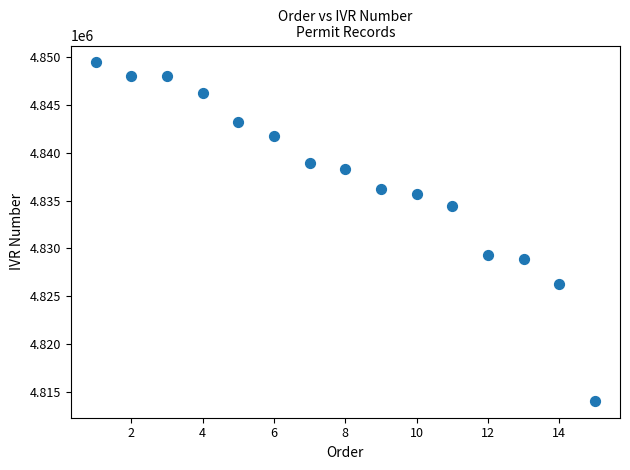

What is the range of Y values (max minus min)?

35374